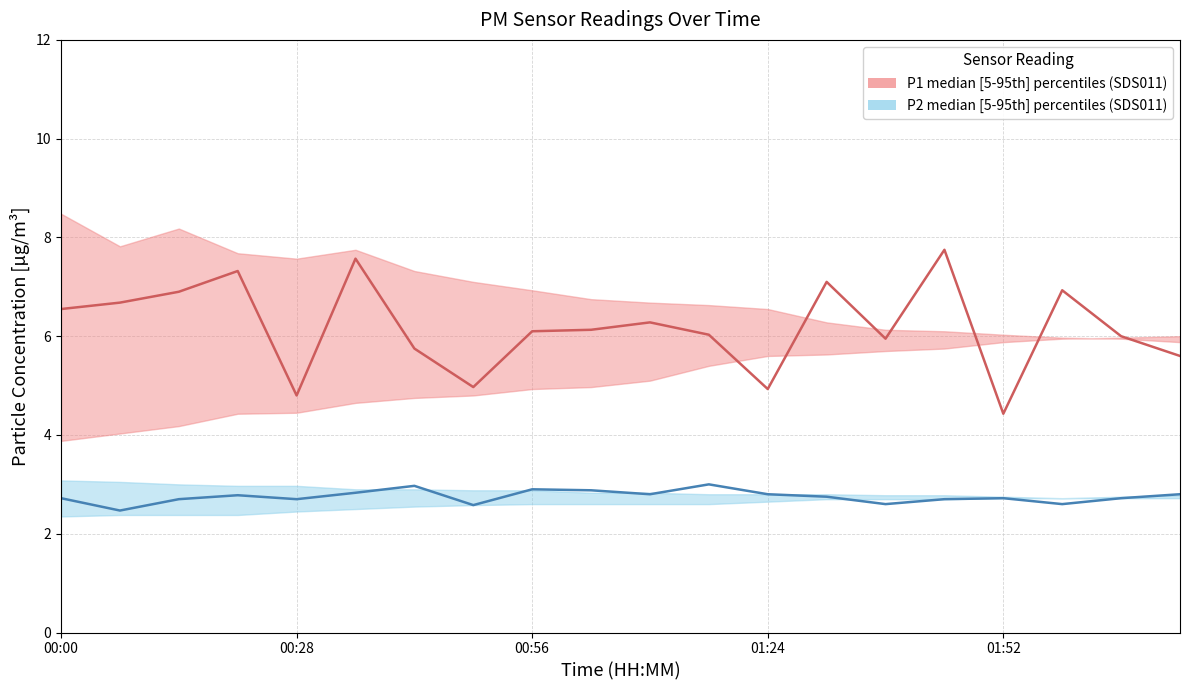

Reading left to right, extract all data points from this chart.

P1_median: 6.5	6.7	6.9	7.3	4.8	7.6	5.8	5.0	6.1	6.1	6.3	6.0	4.9	7.1	6.0	7.8	4.4	6.9	6.0	5.6
P2_median: 2.7	2.5	2.7	2.8	2.7	2.8	3.0	2.6	2.9	2.9	2.8	3.0	2.8	2.8	2.6	2.7	2.7	2.6	2.7	2.8
P1_upper: 8.5	7.8	8.2	7.7	7.6	7.8	7.3	7.1	6.9	6.8	6.7	6.6	6.5	6.3	6.1	6.1	6.0	6.0	6.0	5.9
P1_lower: 3.9	4.0	4.2	4.4	4.5	4.7	4.8	4.8	4.9	5.0	5.1	5.4	5.6	5.6	5.7	5.8	5.9	6.0	6.0	6.0
P2_upper: 3.1	3.0	3.0	3.0	3.0	2.9	2.9	2.9	2.9	2.8	2.8	2.8	2.8	2.8	2.8	2.8	2.8	2.7	2.7	2.7
P2_lower: 2.4	2.4	2.4	2.4	2.5	2.5	2.5	2.6	2.6	2.6	2.6	2.6	2.6	2.7	2.7	2.7	2.7	2.7	2.8	2.8